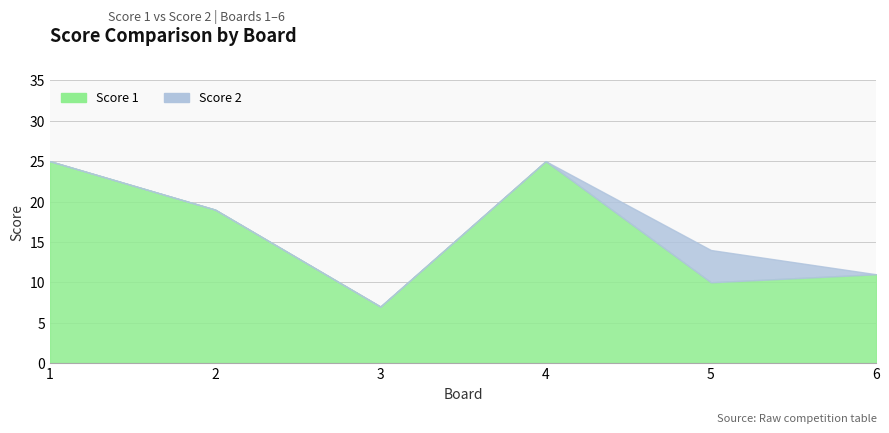

Is the value of Score 1 at 2 greater than the value of Score 2 at 4?

Yes